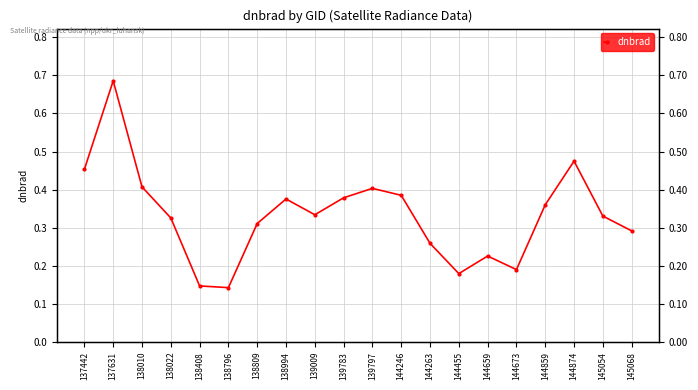

Count the values in the range 0 to 1.

20